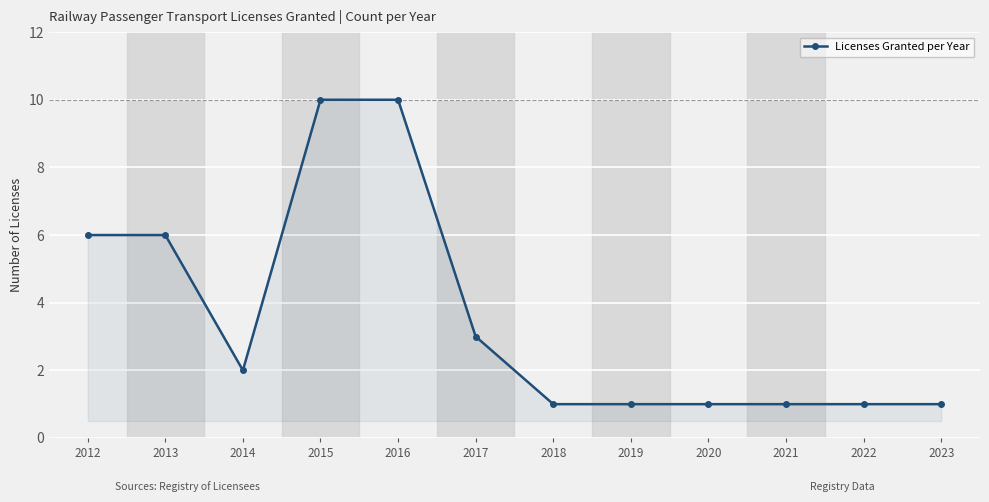

Where does the data first go above 2?

2012